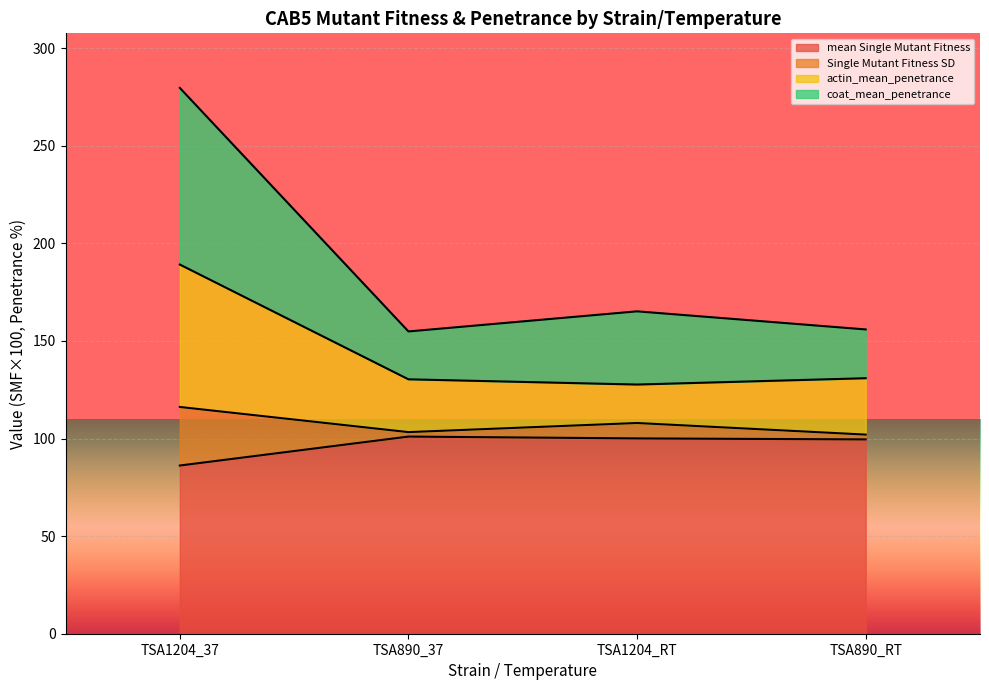

What position from the left is TSA890_37?

2